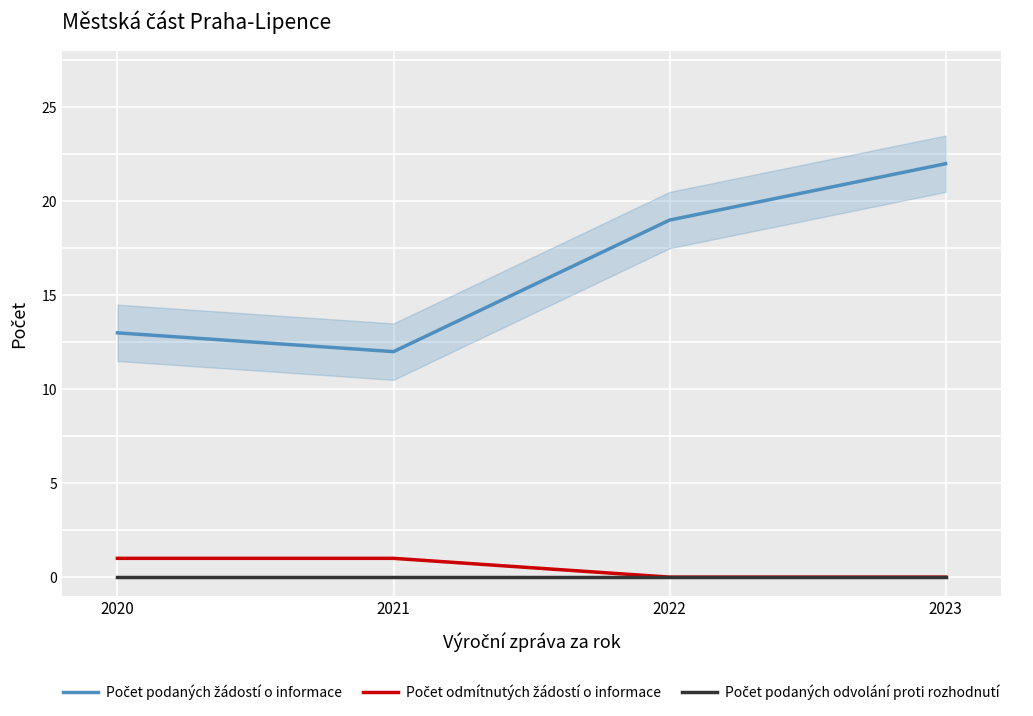

How many data points in Počet podaných žádostí o informace are less than 19?

2